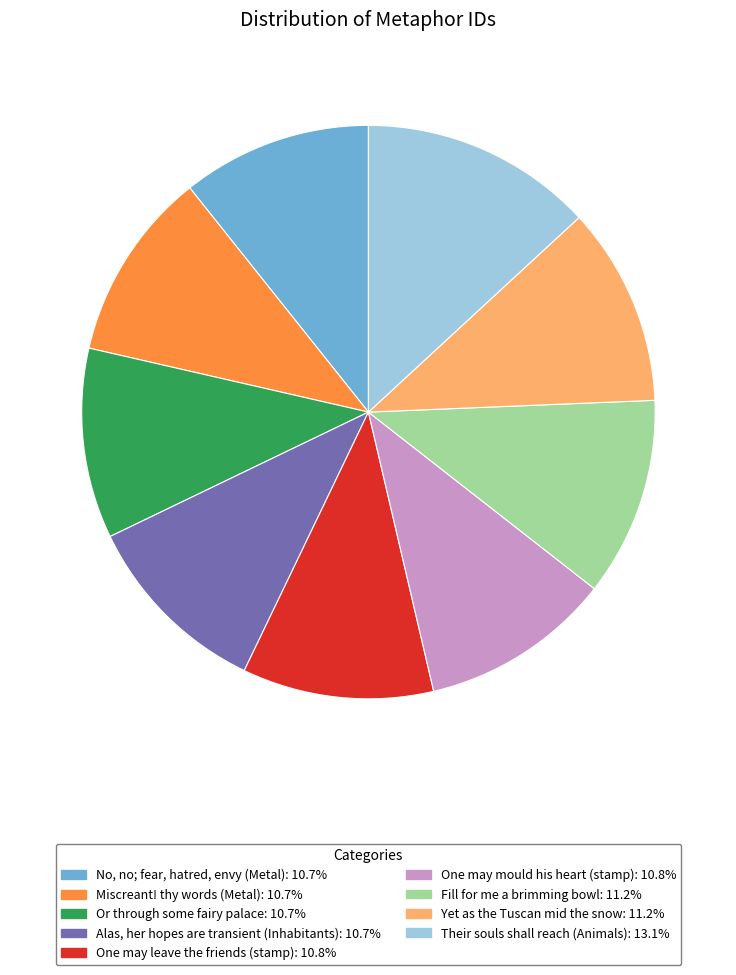

Is the sum of Miscreant! thy words (Metal) and Or through some fairy palace greater than half?

No